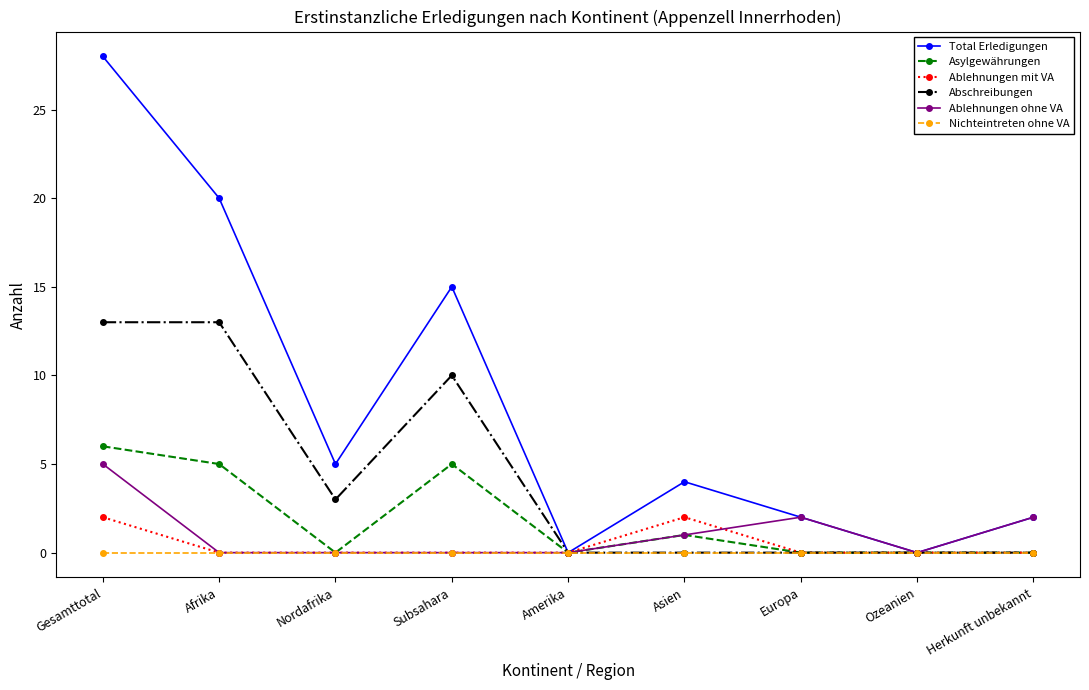

Which series has the widest spread of values?

Total Erledigungen